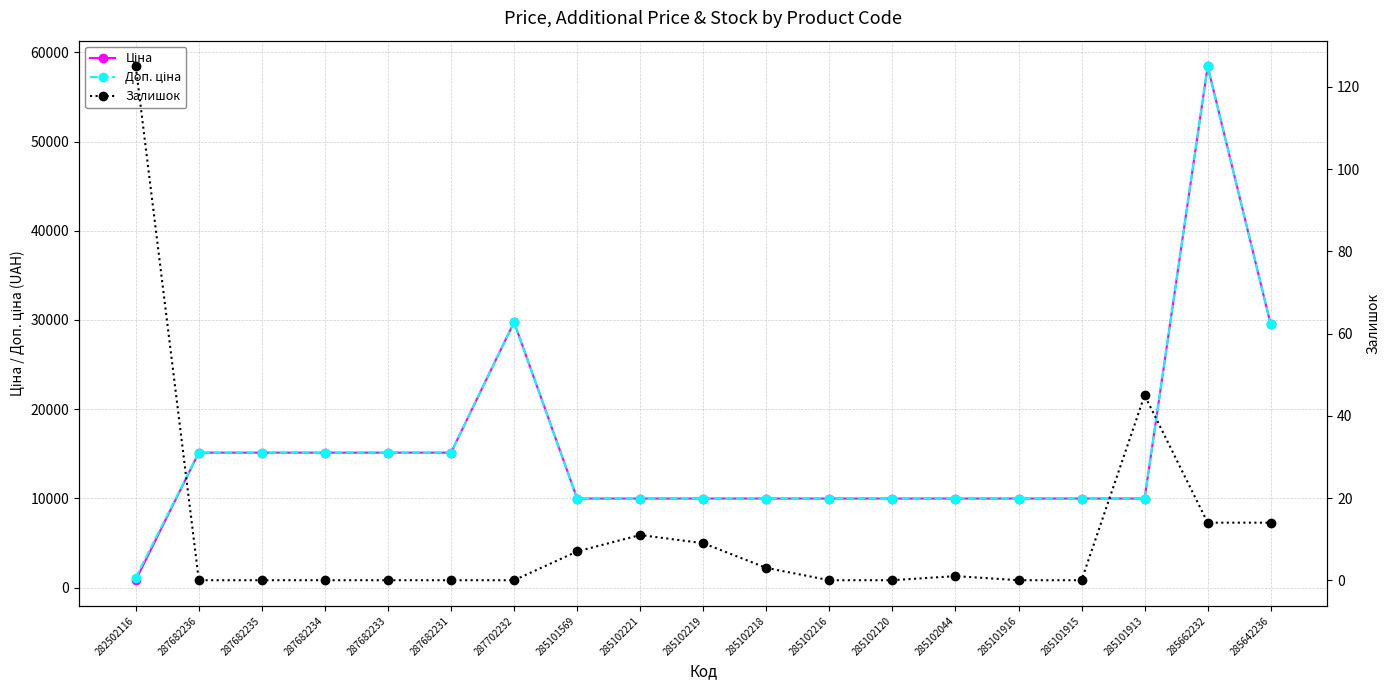

Read the Ціна value at 287682234.

15120.0